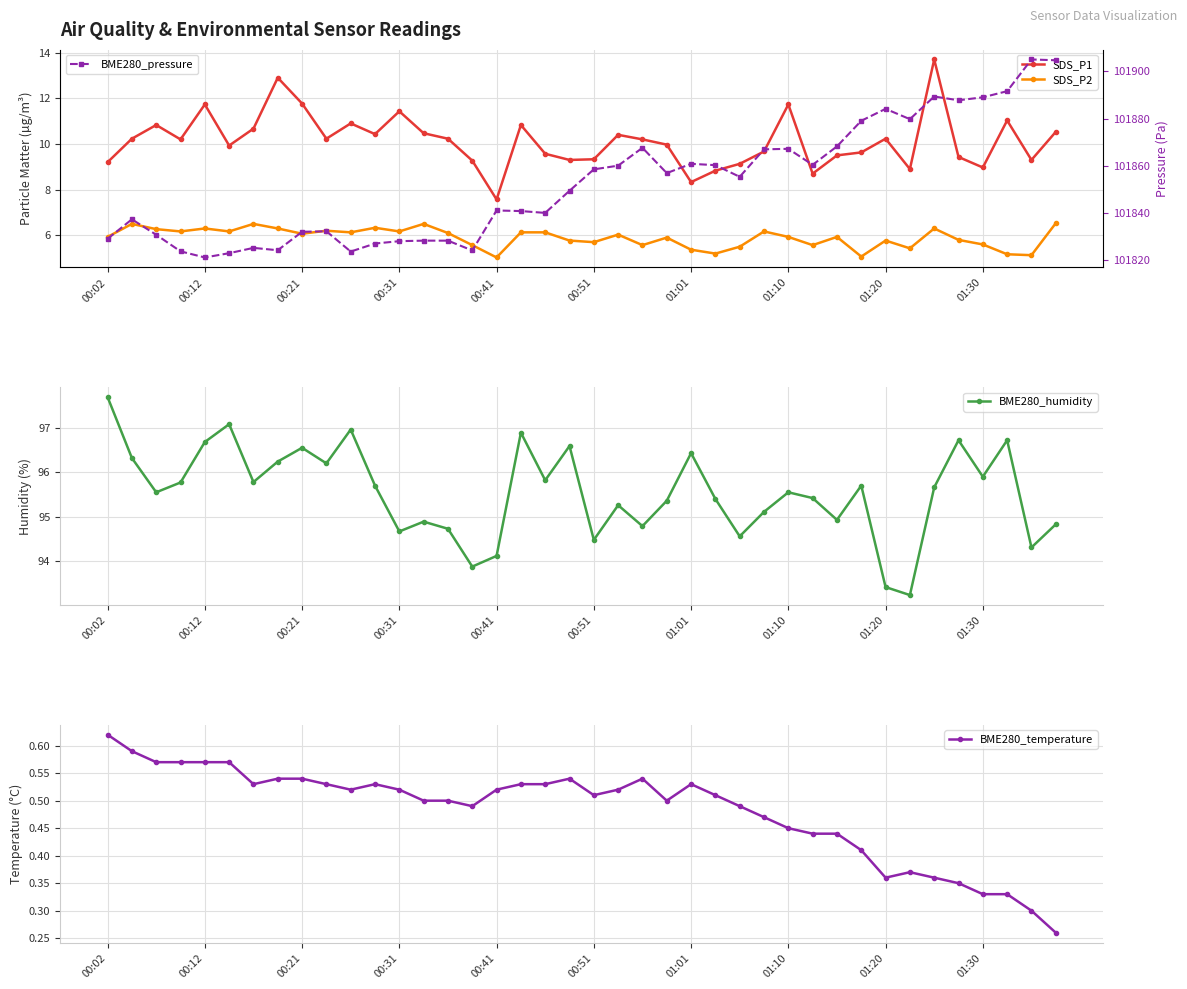

How many interior local peaks does the BME280_humidity series have?

12